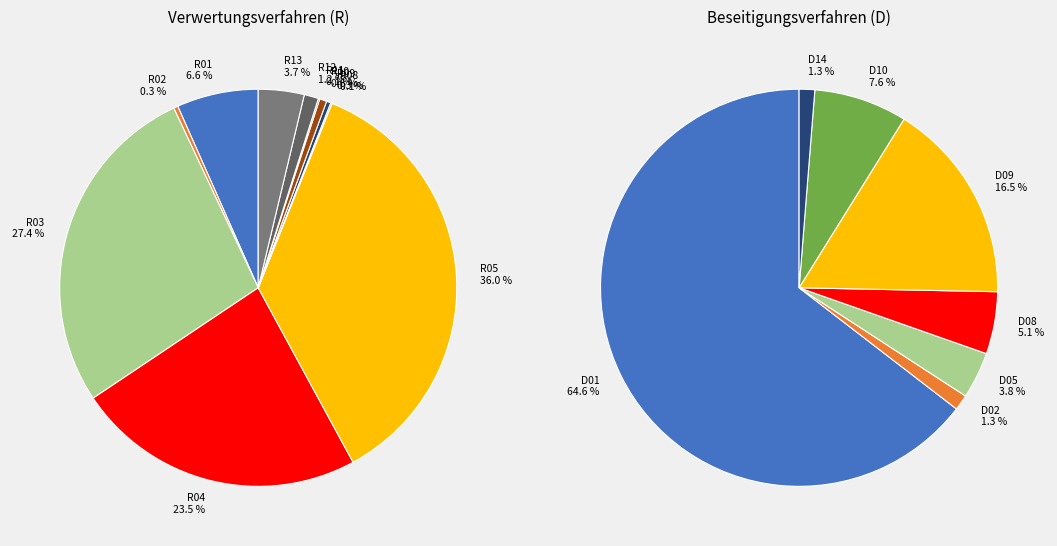

Combined, do R01 and R10 account for over 50%?

No